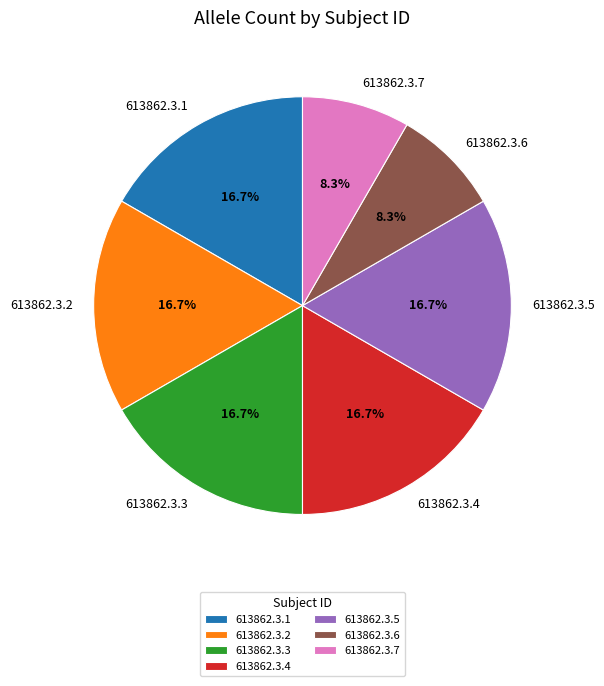

How many segments does this pie chart have?

7